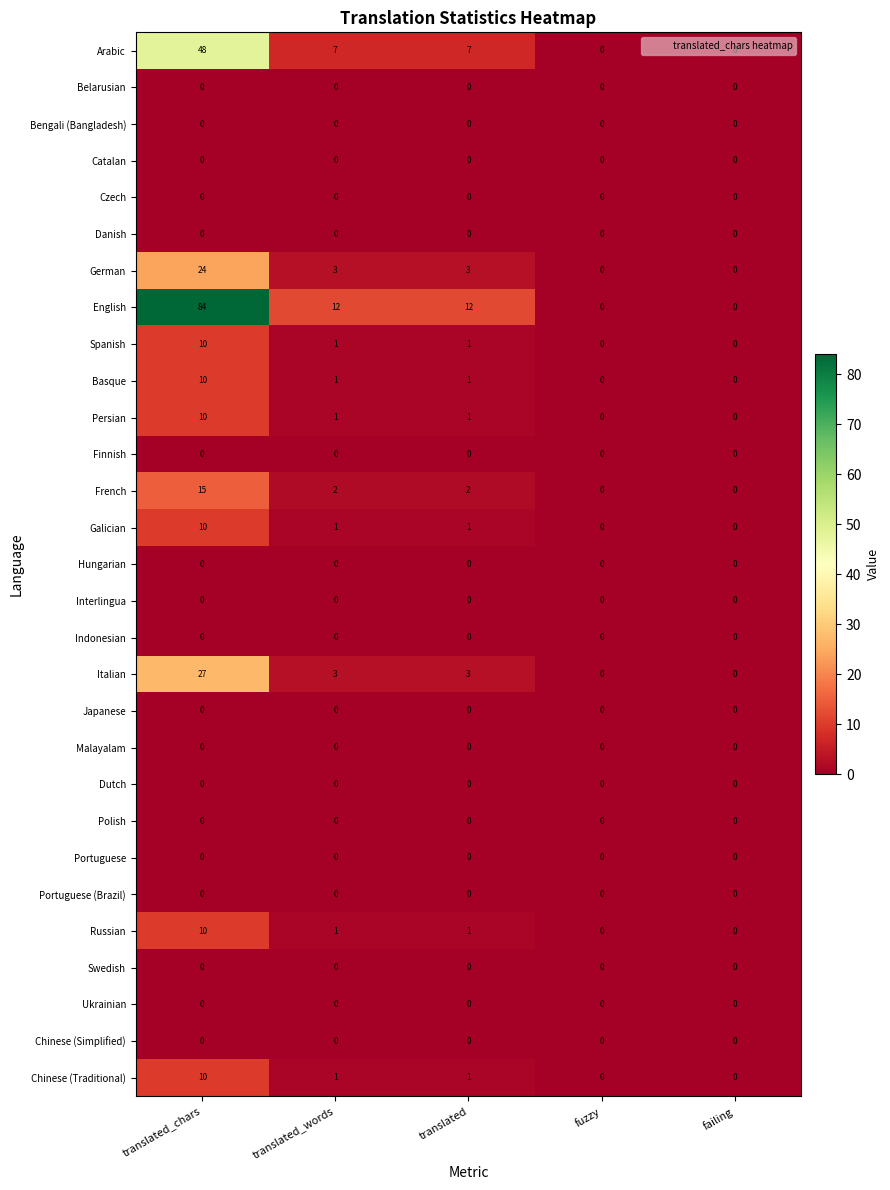

Which series has the largest total across all categories?

English